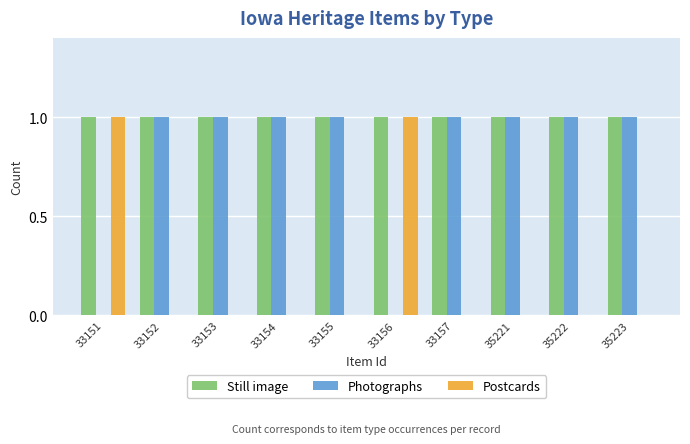

Reading left to right, what are all the values shown in this chart?

Still image: 33151=1	33152=1	33153=1	33154=1	33155=1	33156=1	33157=1	35221=1	35222=1	35223=1
Photographs: 33151=0	33152=1	33153=1	33154=1	33155=1	33156=0	33157=1	35221=1	35222=1	35223=1
Postcards: 33151=1	33152=0	33153=0	33154=0	33155=0	33156=1	33157=0	35221=0	35222=0	35223=0